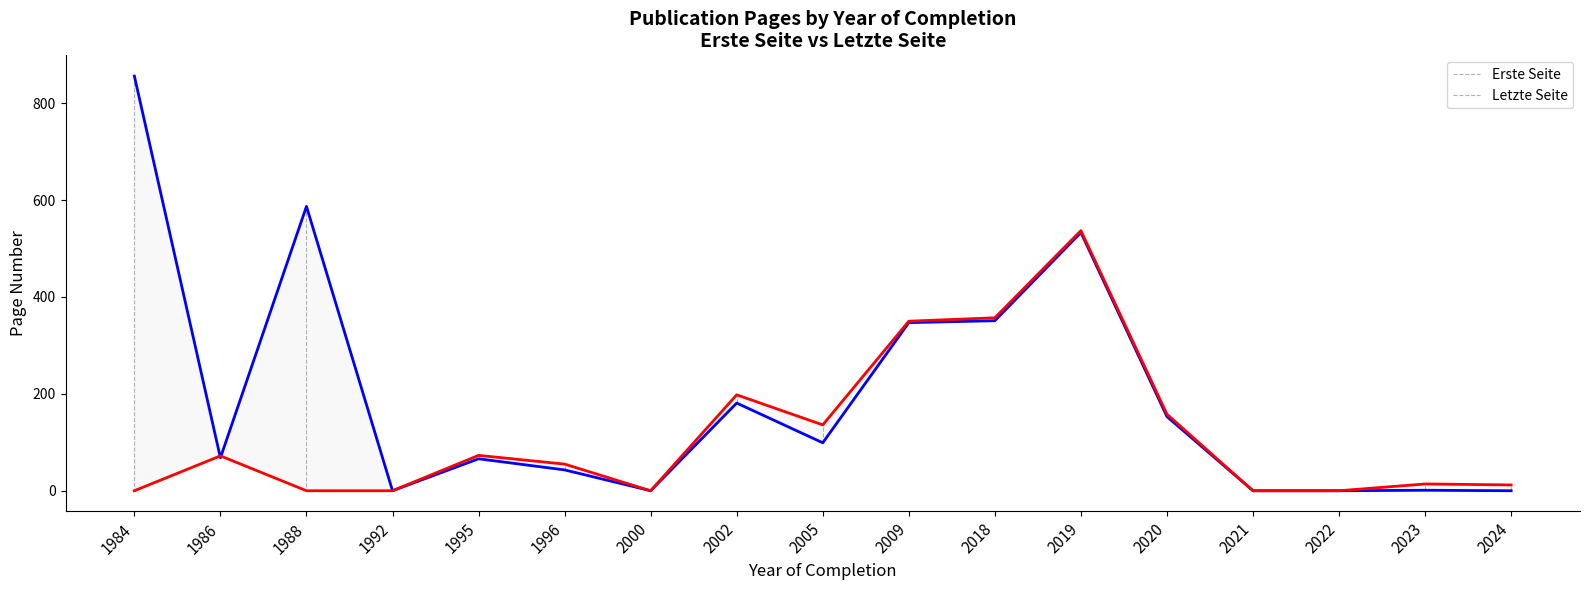

List the series in order of their peak value, lowest first.

Letzte Seite, Erste Seite